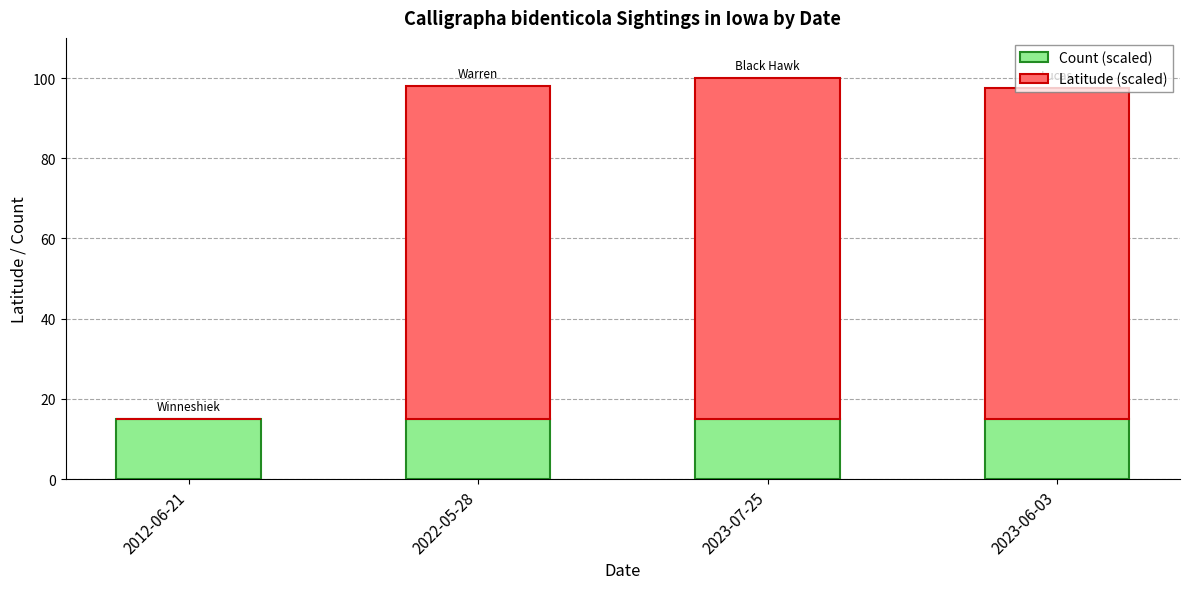

What is the sum of the Count (scaled) values at 2012-06-21 and 2023-07-25?

30.0